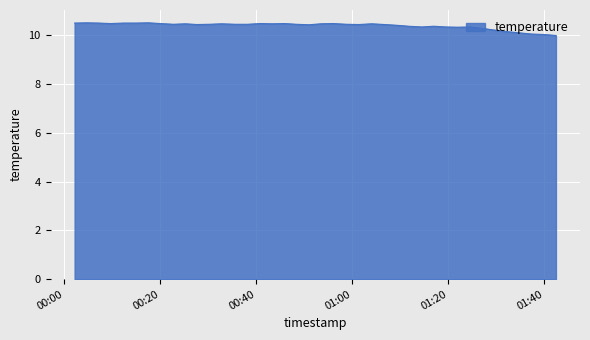

What is the difference between the maximum and minimum values?

0.5